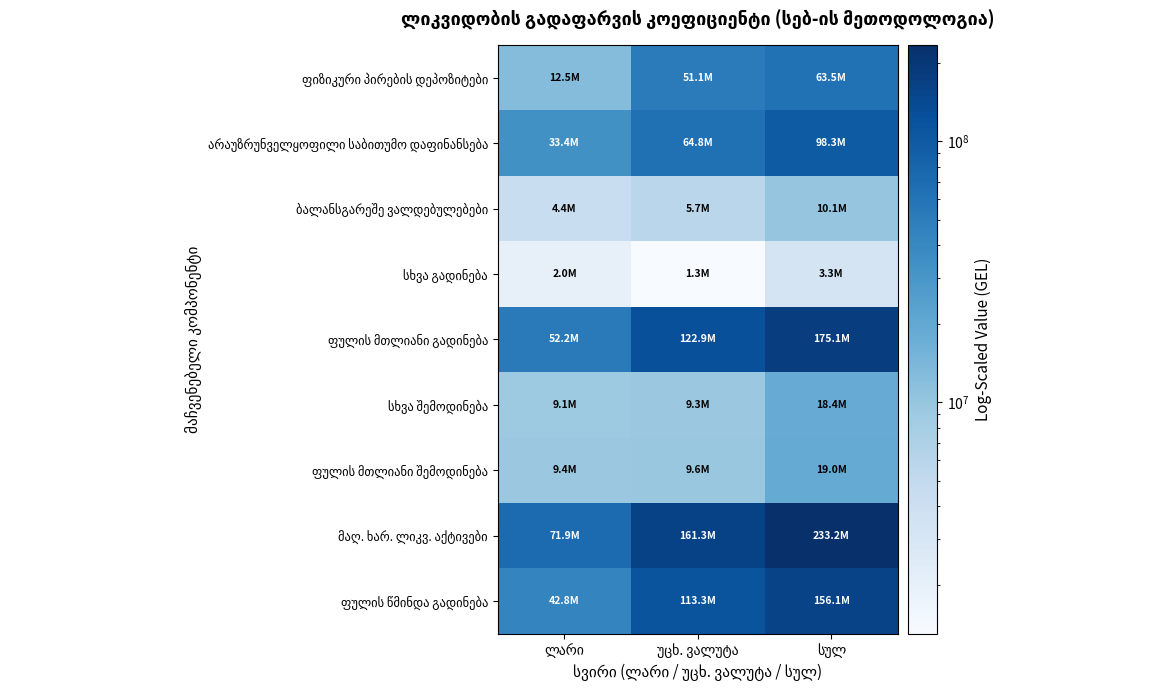

Which series changed the most between უცხ. ვალუტა and სულ?

მაღ. ხარ. ლიკვ. აქტივები